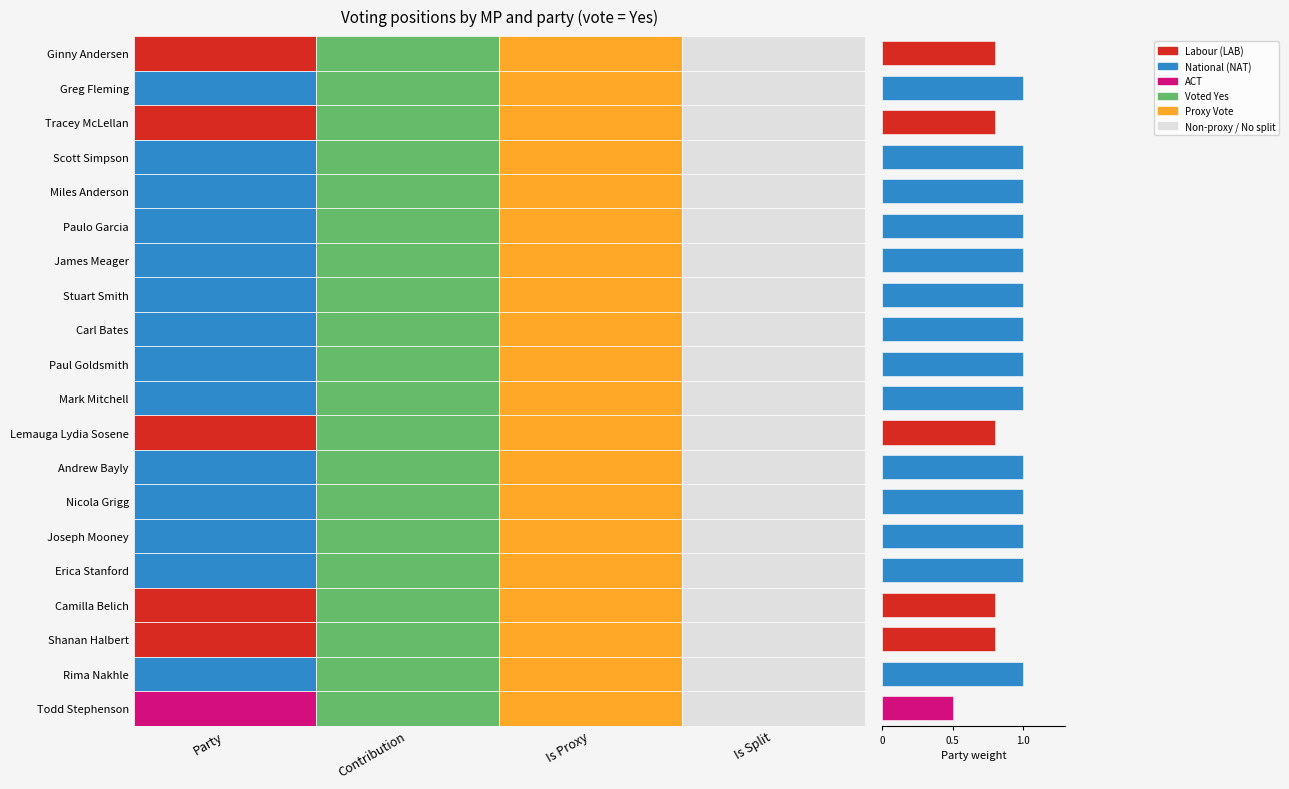

What is the difference between the maximum and minimum values?

0.5